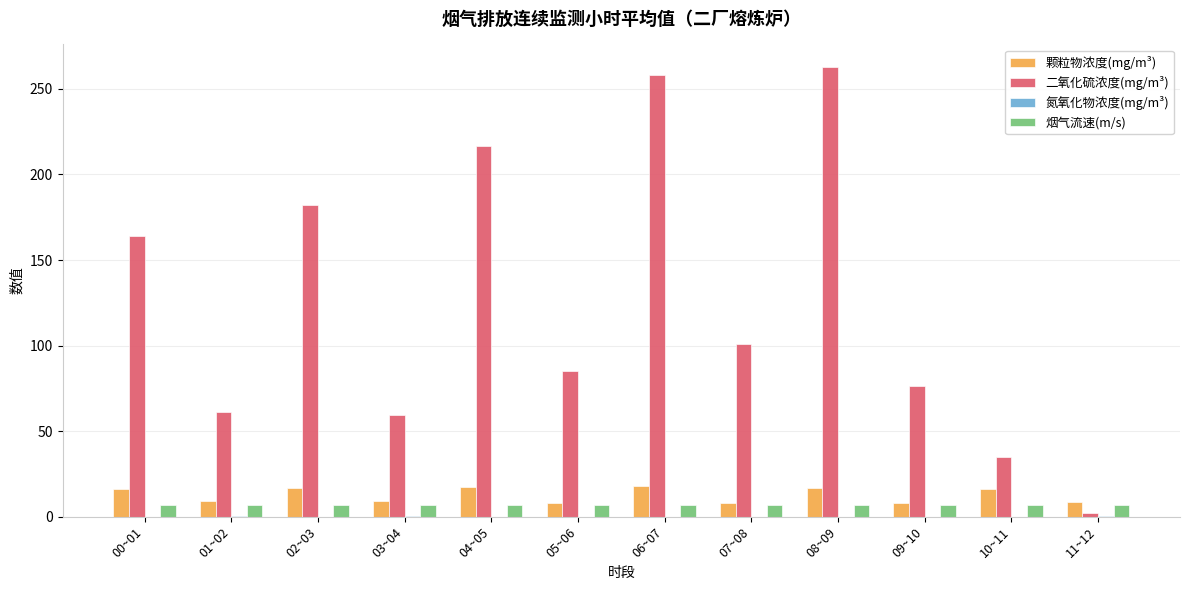

The value of 颗粒物浓度(mg/m³) at 09~10 is 7.9. True or false?

True